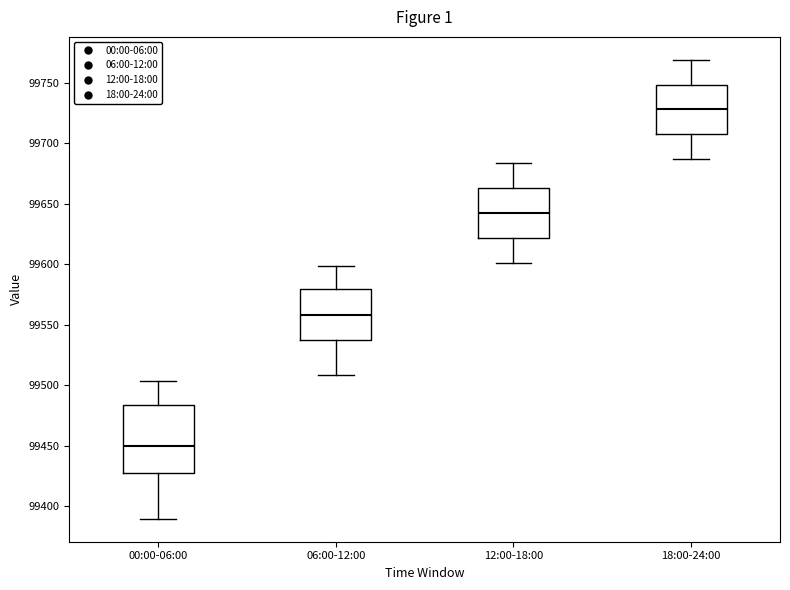

Where does the lower whisker of the box for 06:00-12:00 end on the y-axis? The values are not printed on the chart, so give them approximately, as read against the axis.

99510